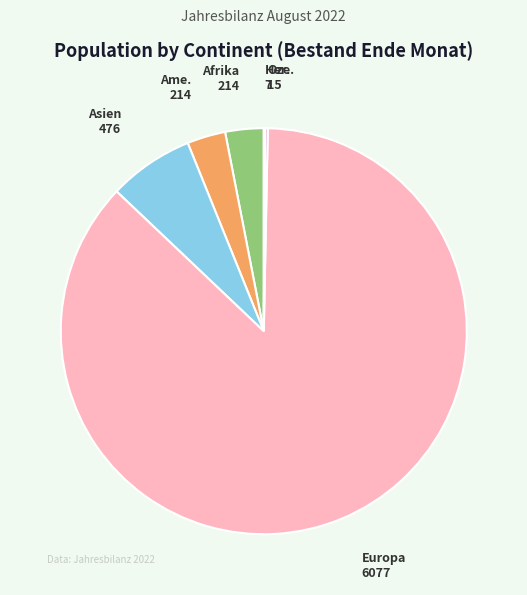

Is there a majority slice in this chart?

Yes